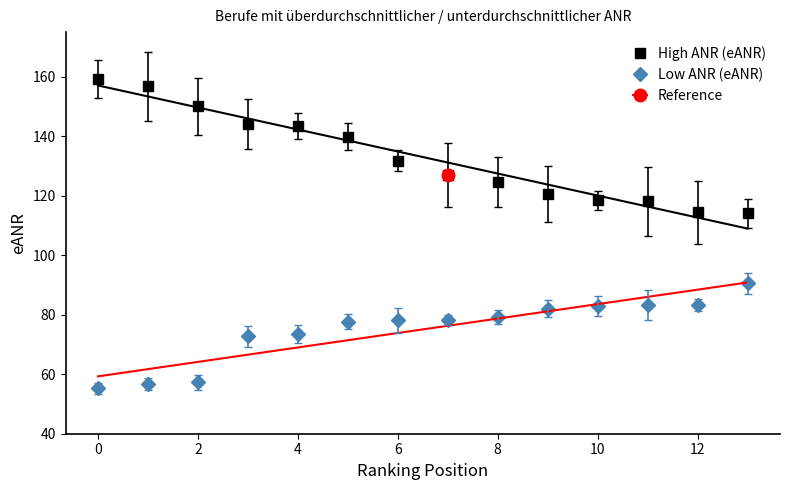

Rank the series at 12 from lowest to highest value.

Low ANR (eANR), High ANR (eANR)